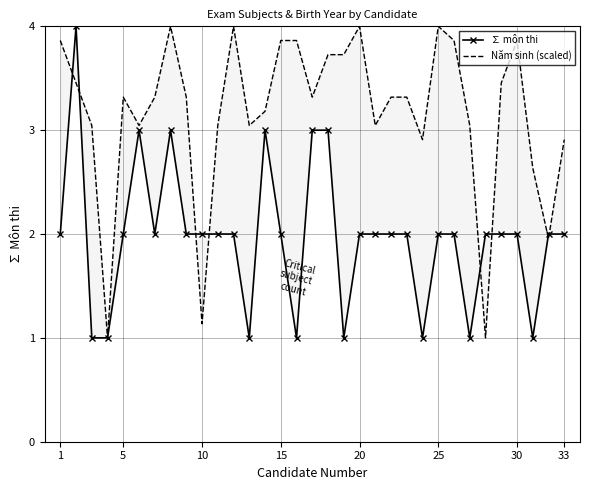

The ∑ môn thi series shows 0.3 at 15. True or false?

False